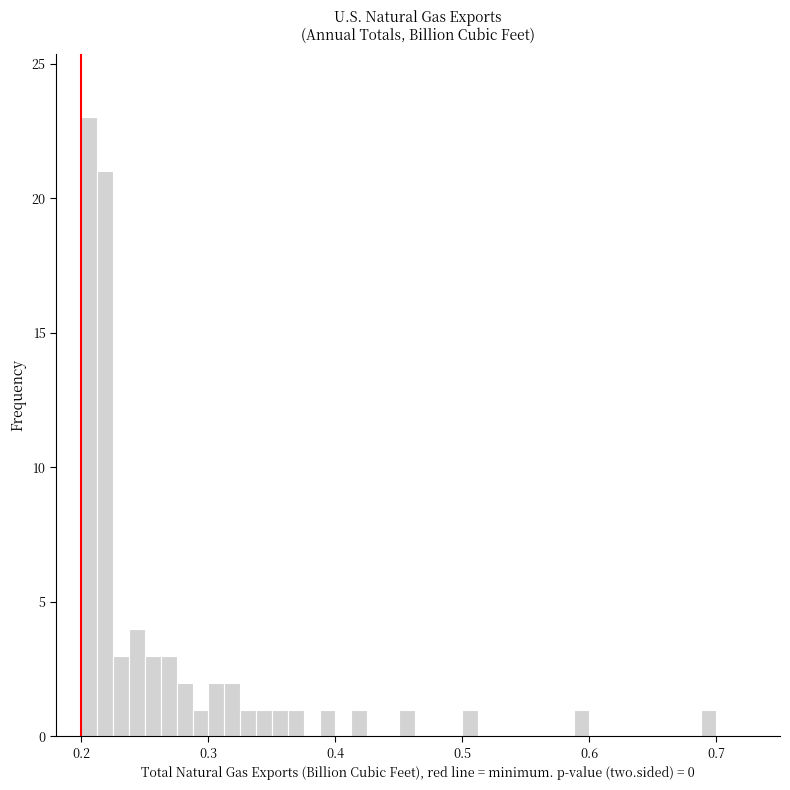

Around what value on the x-axis is the tallest bar? Give the approximate position of its centre, as read against the axis.

0.21